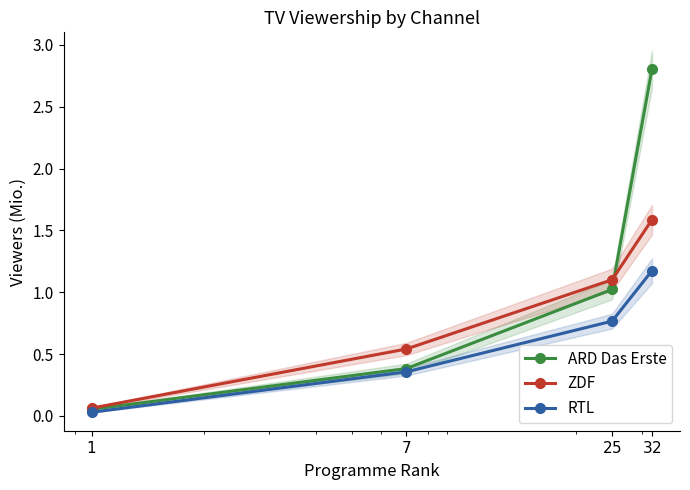

Between which two adjacent categories do ARD Das Erste and ZDF first intersect?

$25$ and $32$